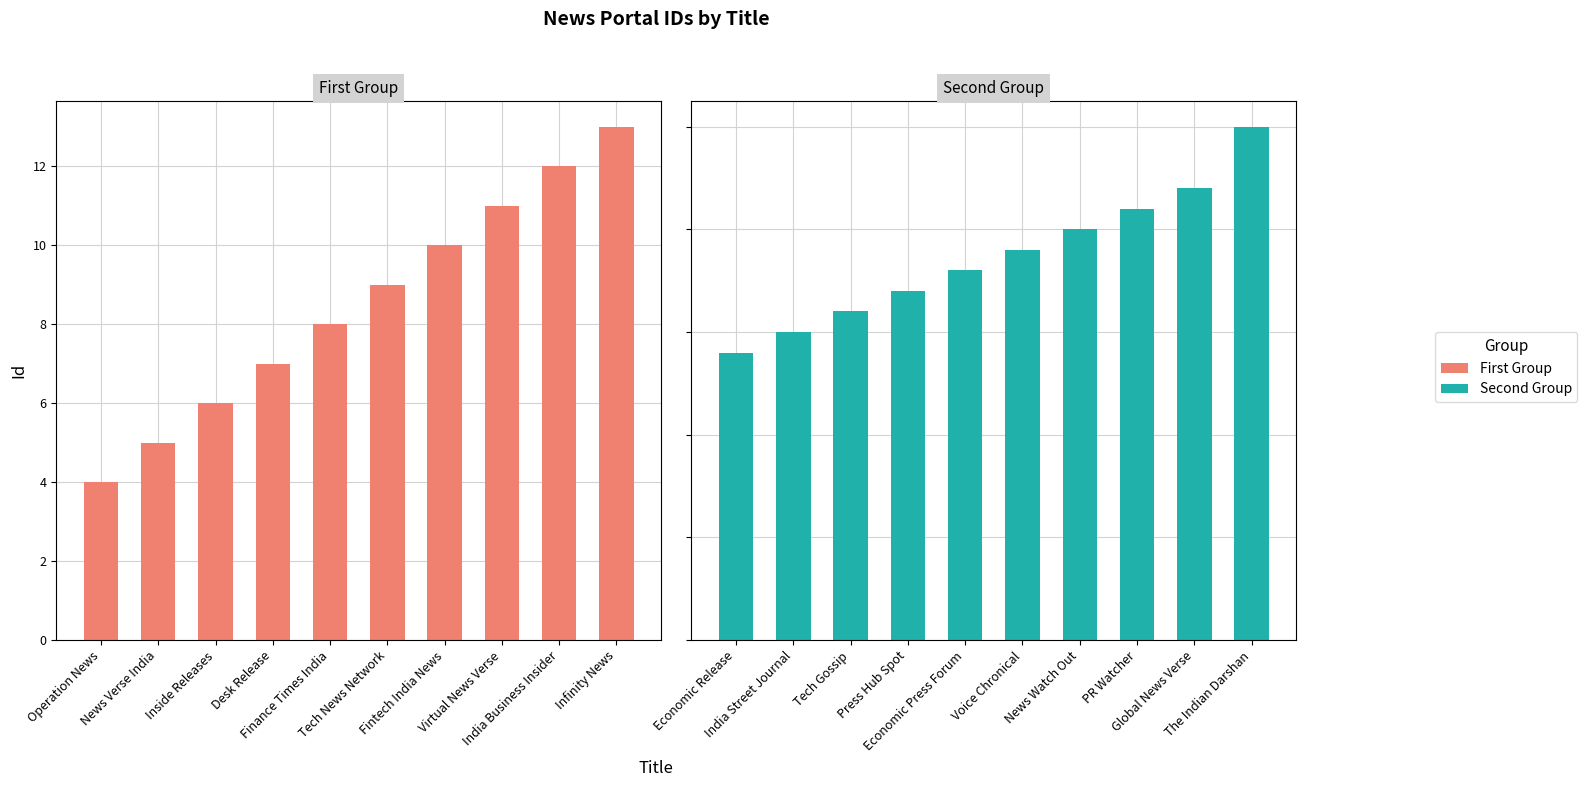

Is it true that First Group equals 3 at Fintech India News?

False